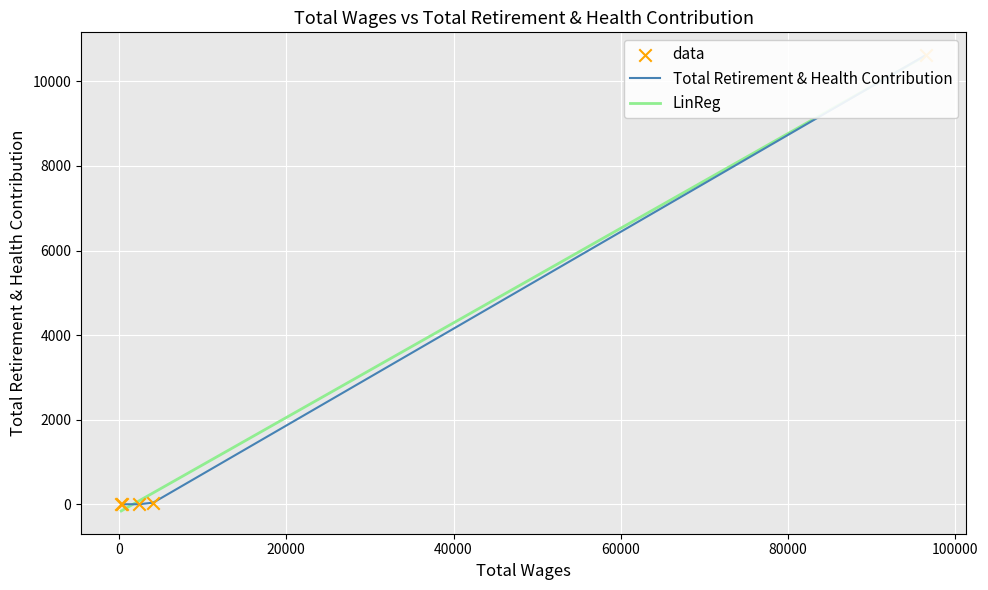

Between 4100.0 and 391.0, which is larger?

4100.0